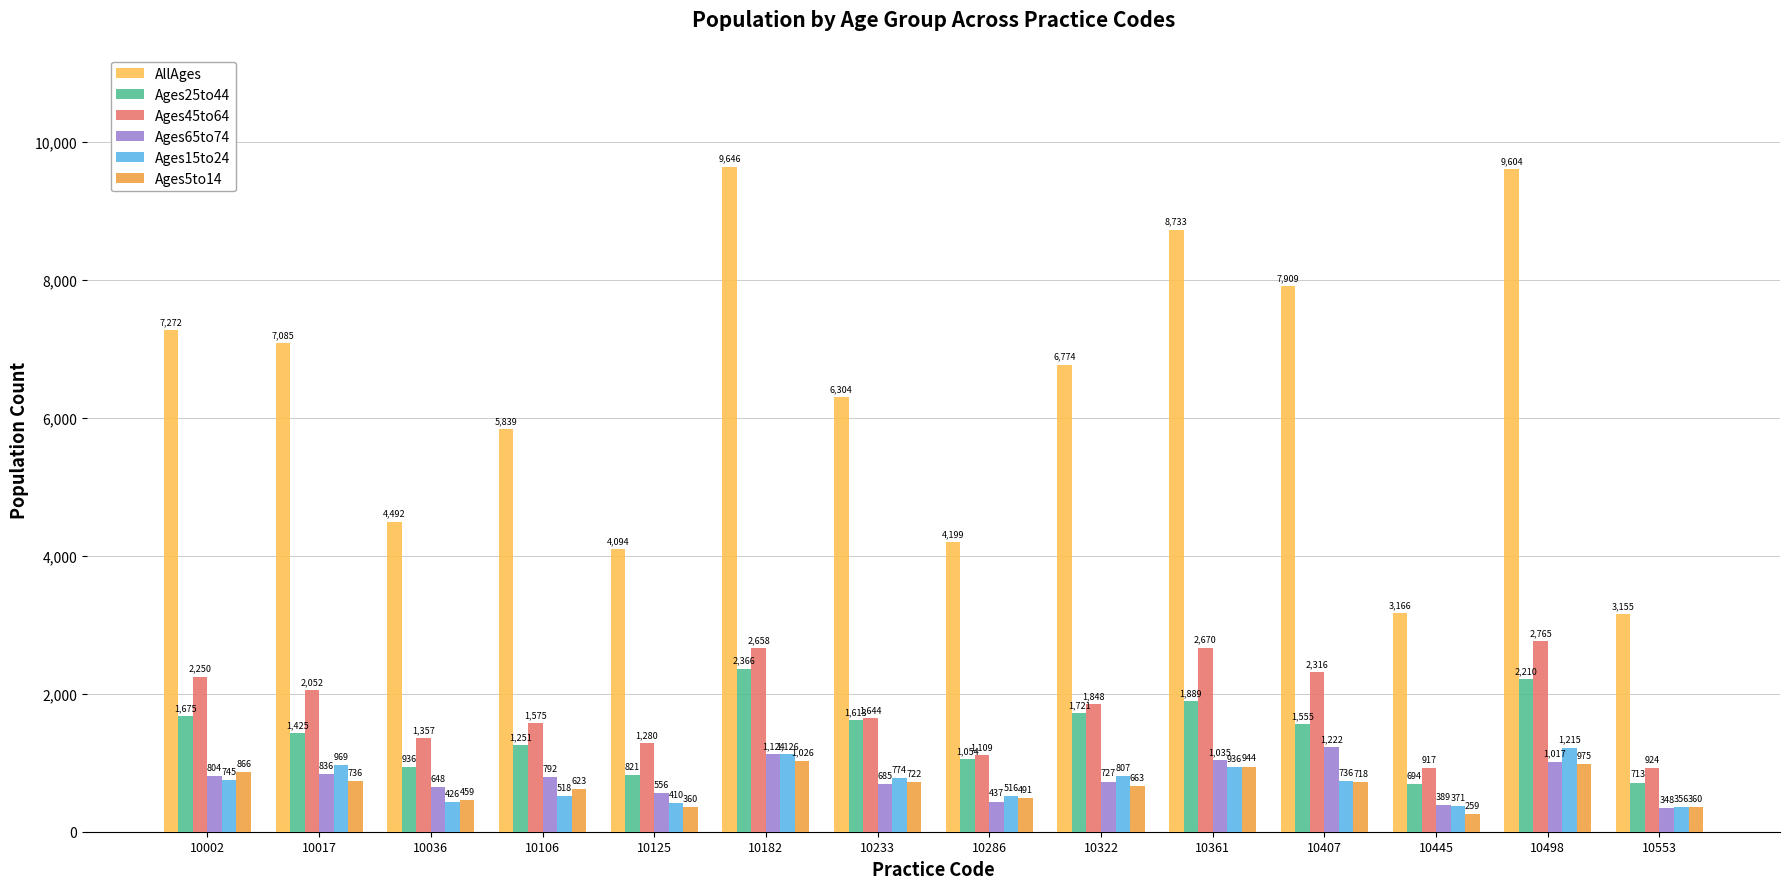

What value does the Ages15to24 series have at 10322, to the nearest 100?

800